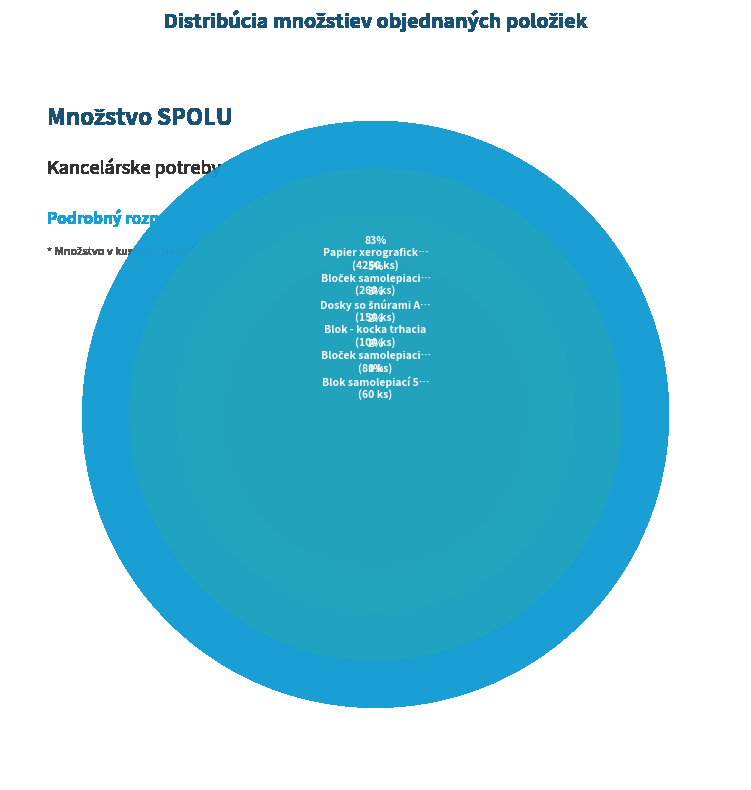

Is it true that Blok - kocka trhacia is 11% of the pie?

False